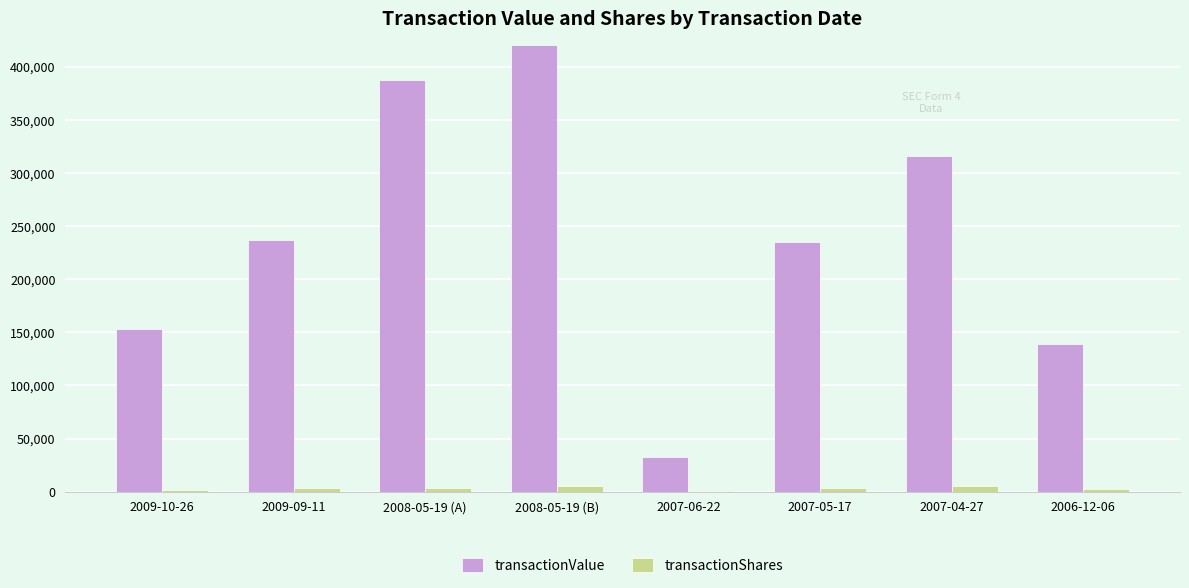

How many bars are there in each group?

2